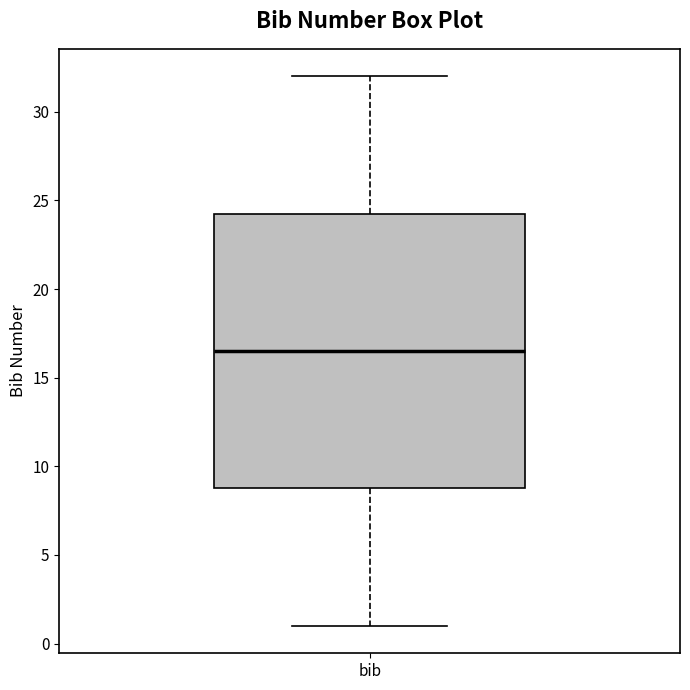

Transcribe this box plot: give where the median line is, the range the box spans, and where the two whiskers end, as read against the y-axis. The values are not printed on the chart, so give them approximately, as read against the axis.

median 16.5, box 9.0 to 24.5, whiskers 1.0 to 32.0